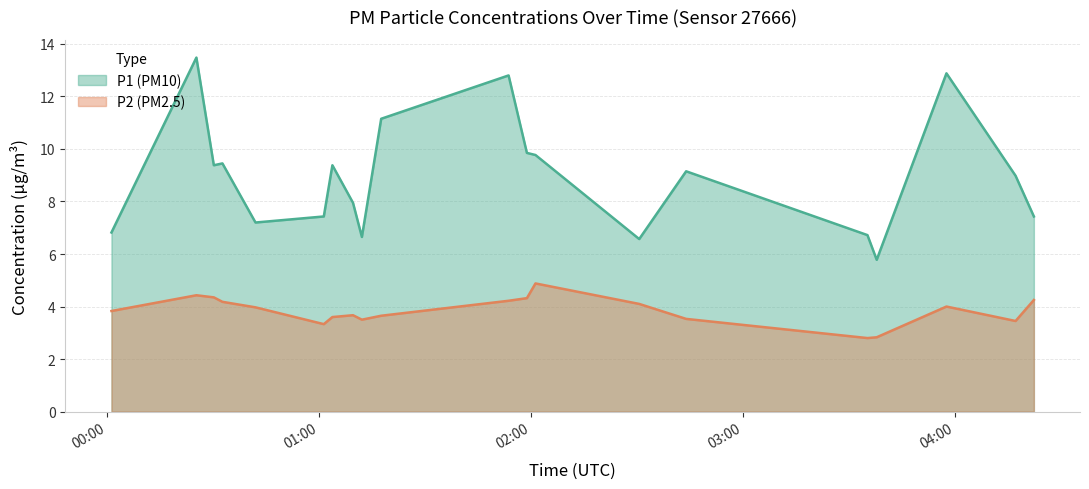

What is the lowest value of the P2 series?

2.8